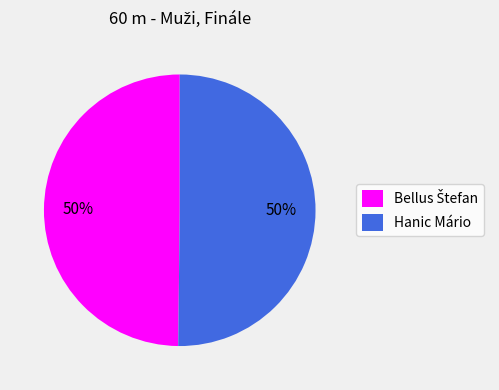

What percentage is the Hanic Mário slice, to the nearest percent?

50%